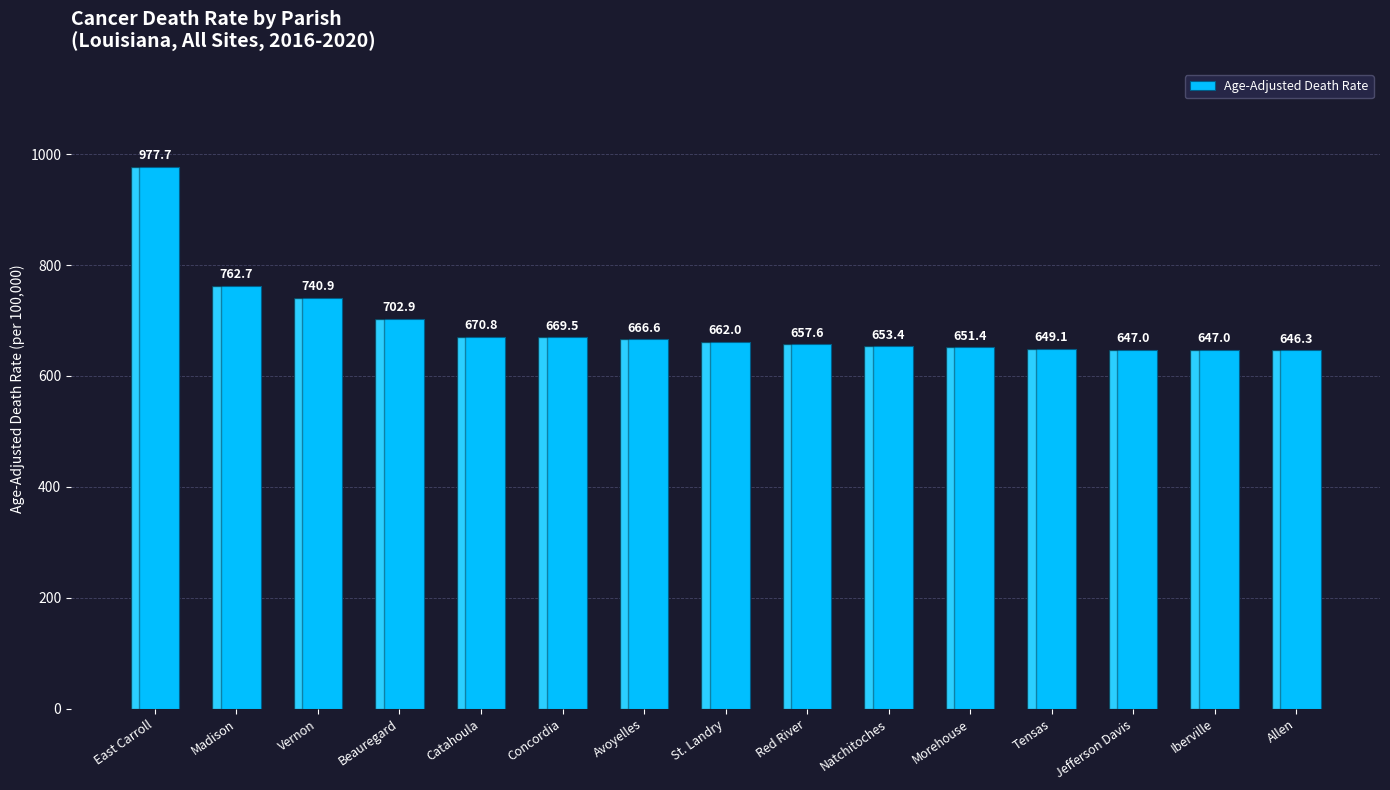

How many data points are less than 662?

7